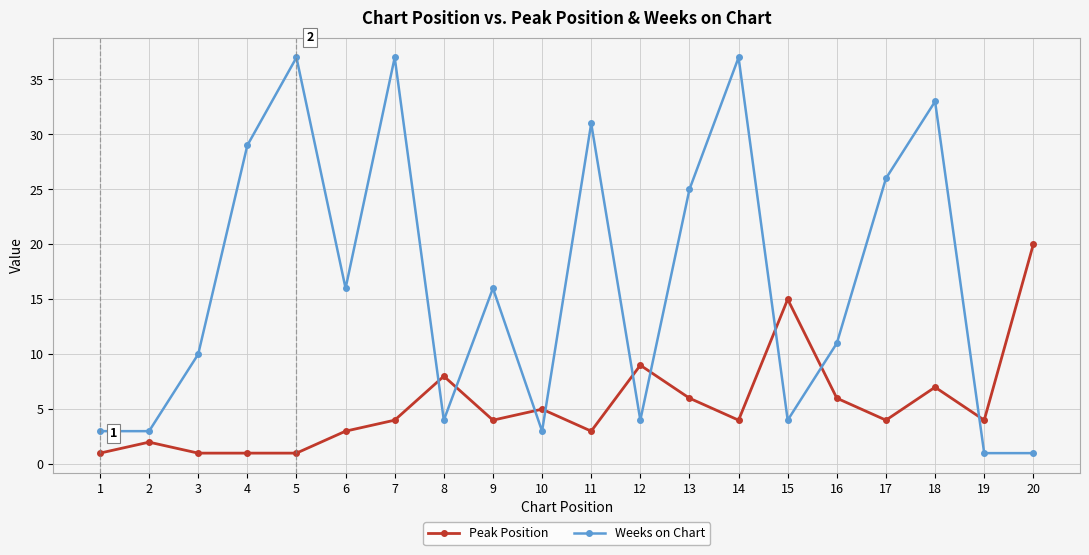

Which series has the largest range (max minus min)?

Weeks on Chart